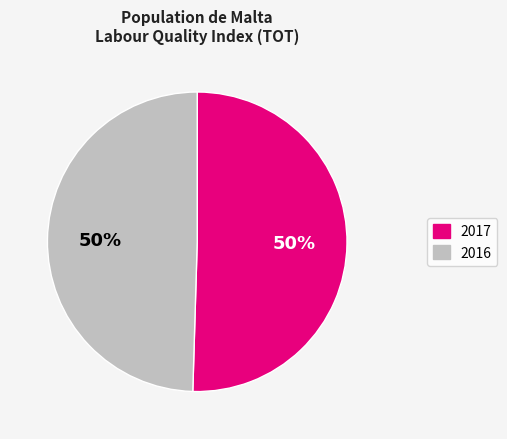

How many slices are in this pie chart?

2